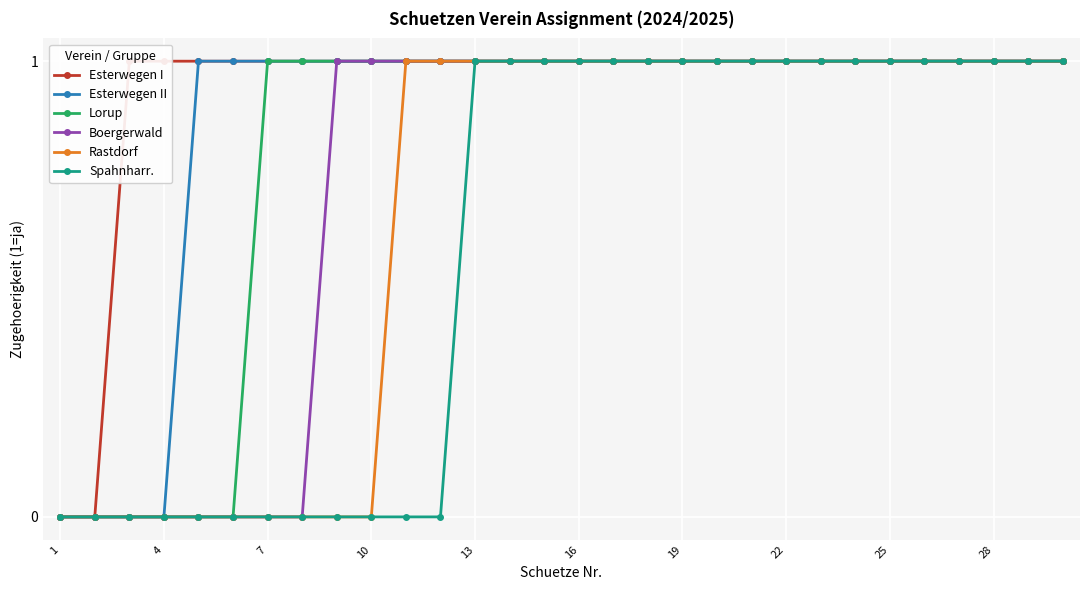

List the series in order of their overall mean, highest first.

Esterwegen I, Esterwegen II, Lorup, Boergerwald, Rastdorf, Spahnharr.